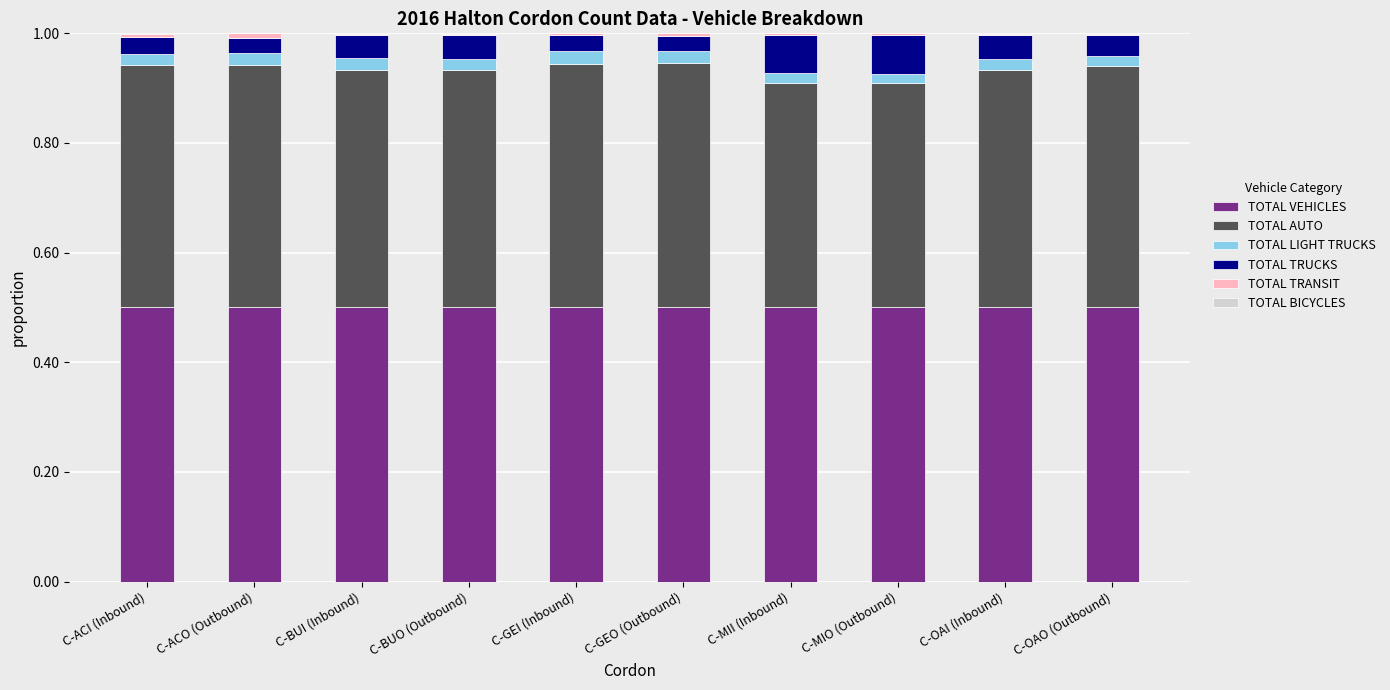

True or false: TOTAL VEHICLES has a value of 0.3 at C-MIO (Outbound).

False